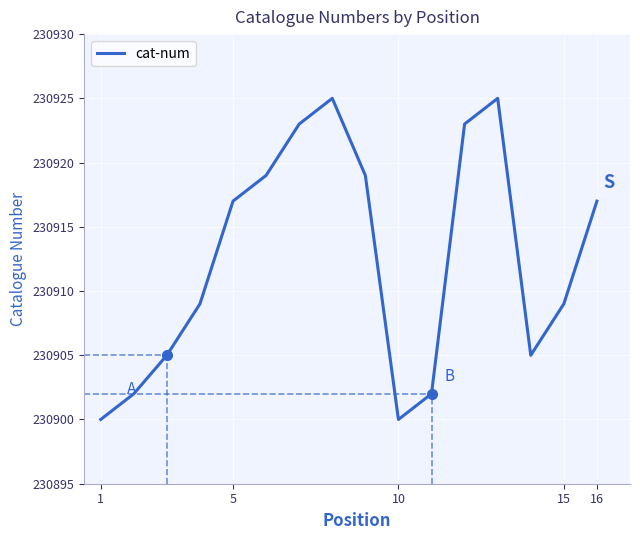

What is the smallest value displayed?

230900